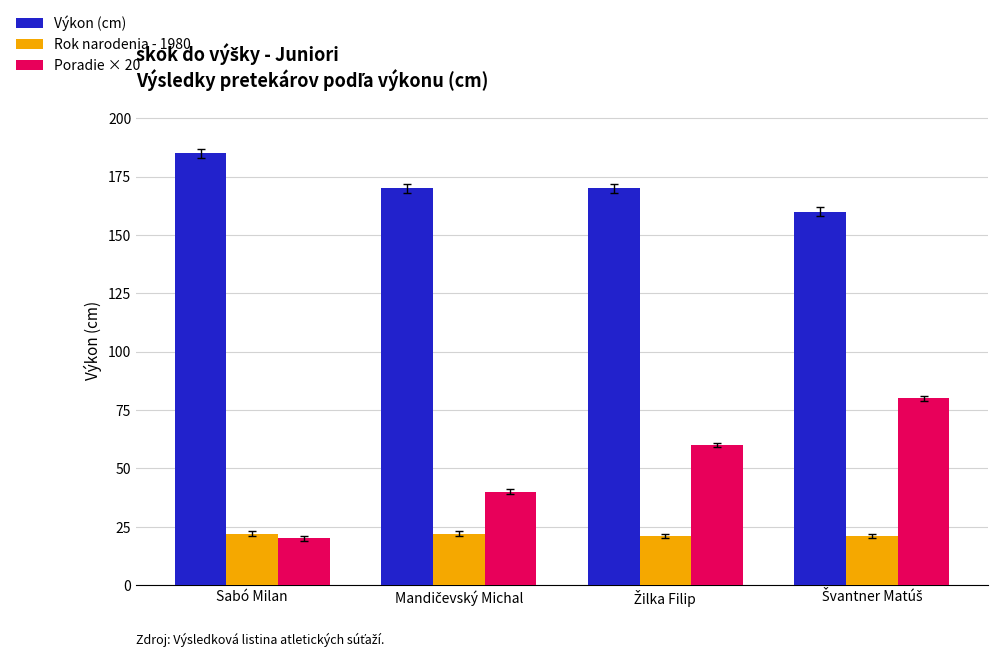

What is the lowest value of the Výkon (cm) series?

160